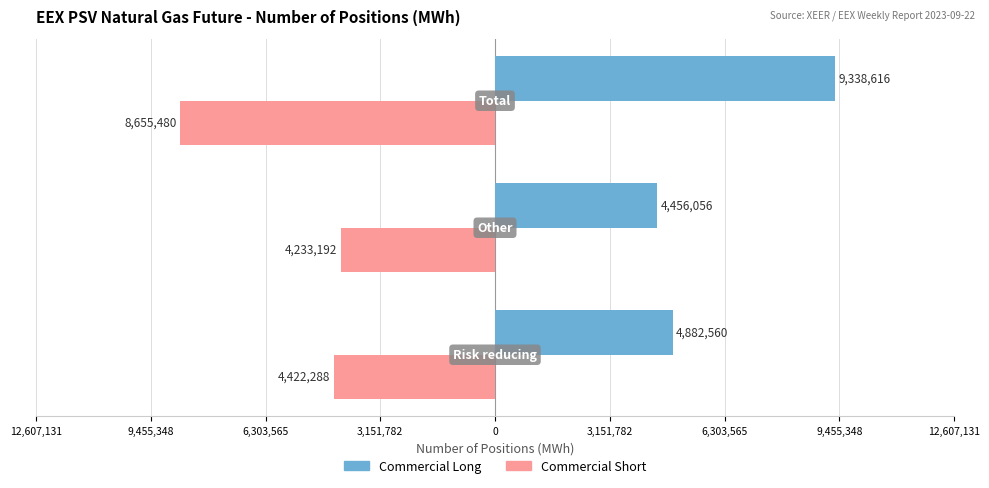

What is the maximum value for Commercial Long?

9338616